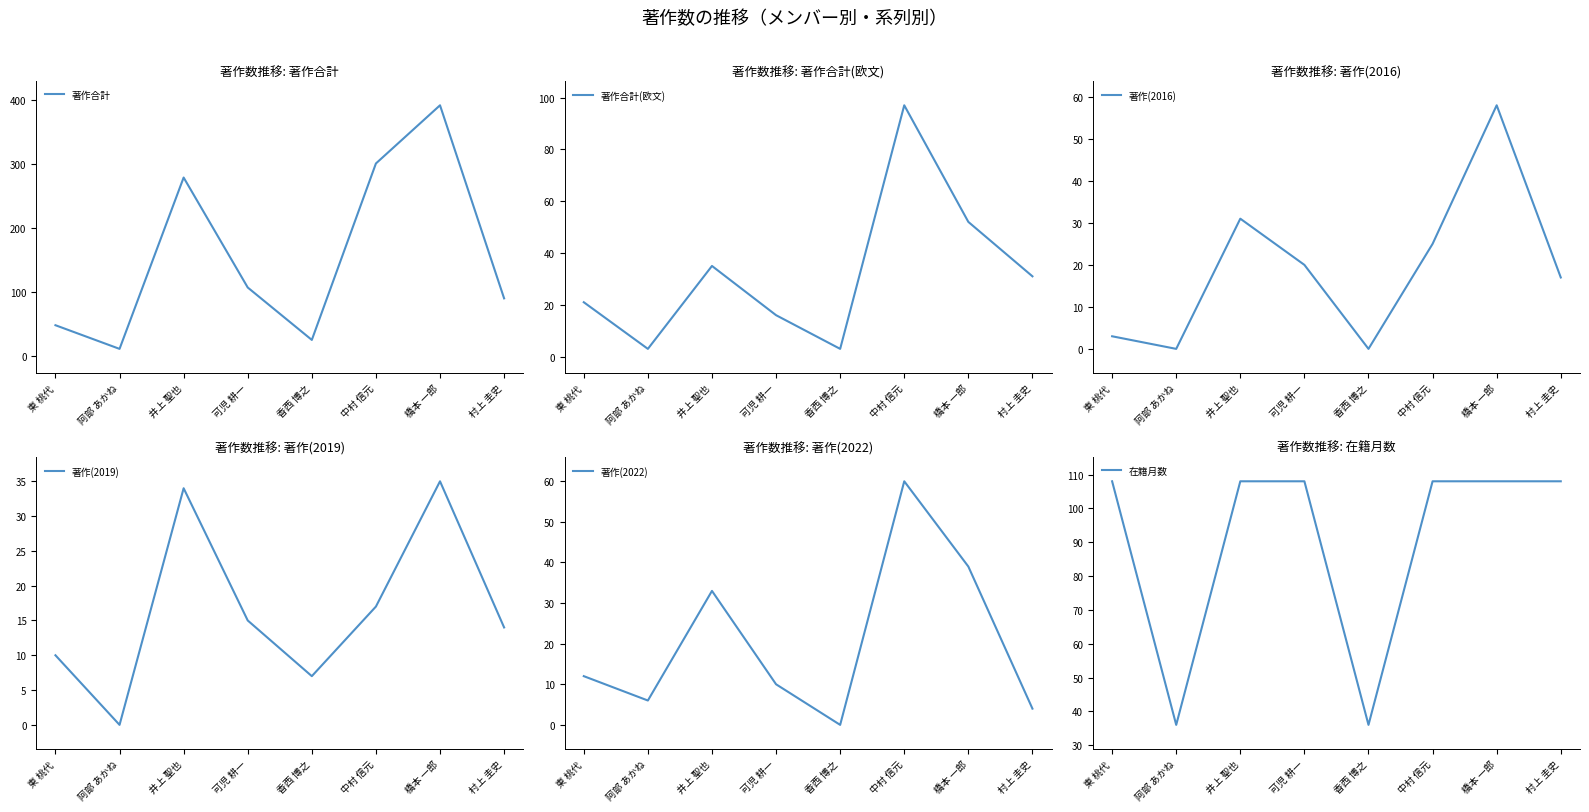

Between 東 桃代 and 村上 圭史, which series saw the biggest shift?

著作合計